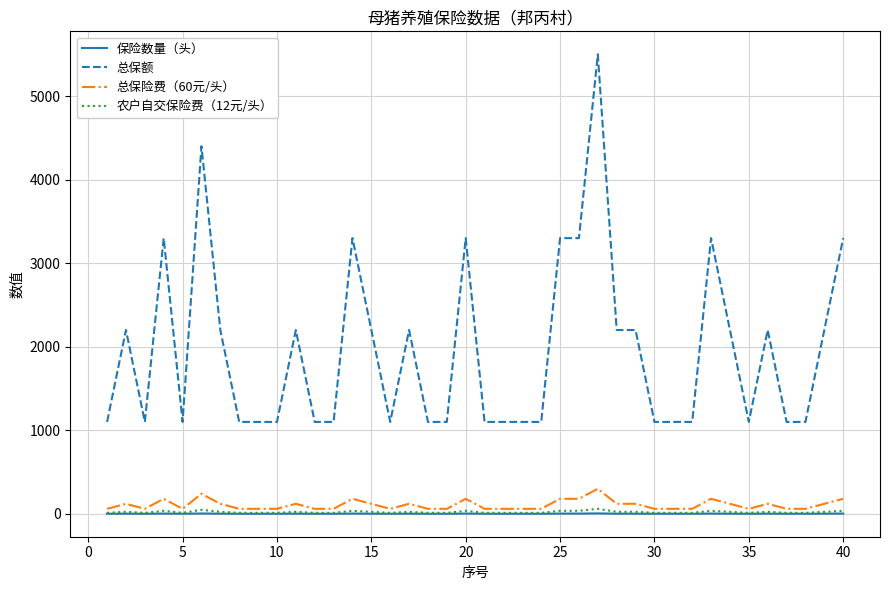

True or false: 总保额 and 总保险费（60元/头） intersect in this chart.

False